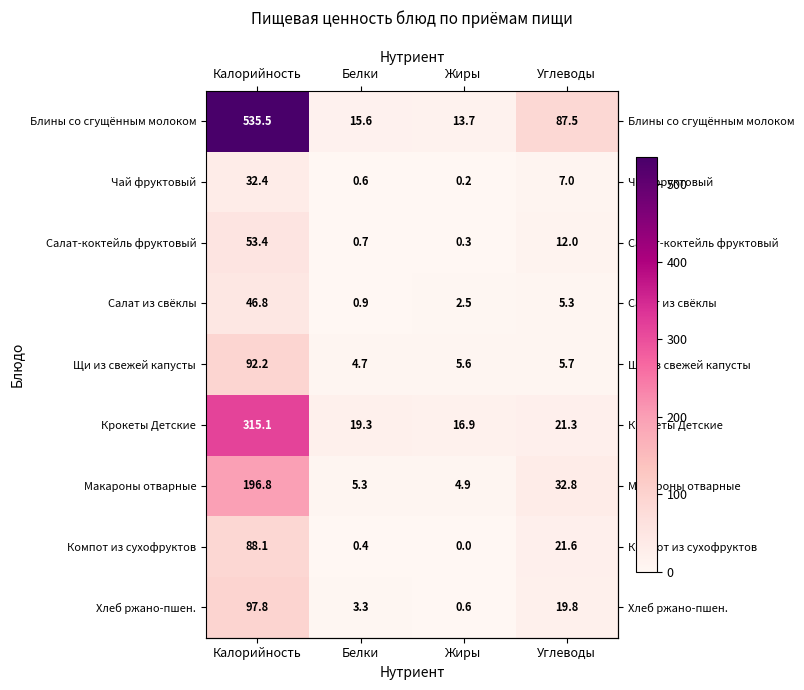

How many series are shown in this chart?

9